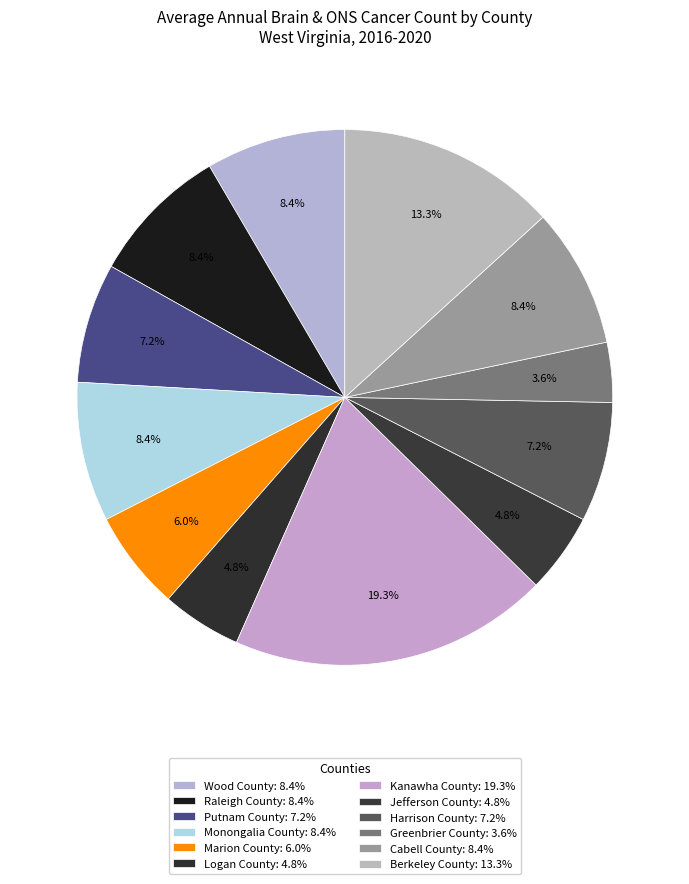

Is there a majority slice in this chart?

No